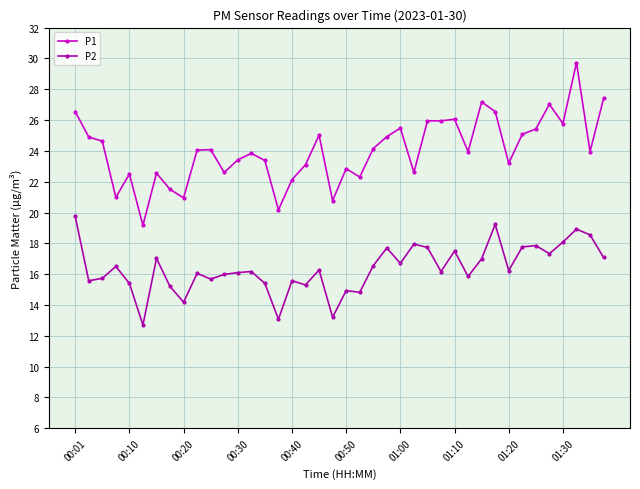

Which series has the widest spread of values?

P1